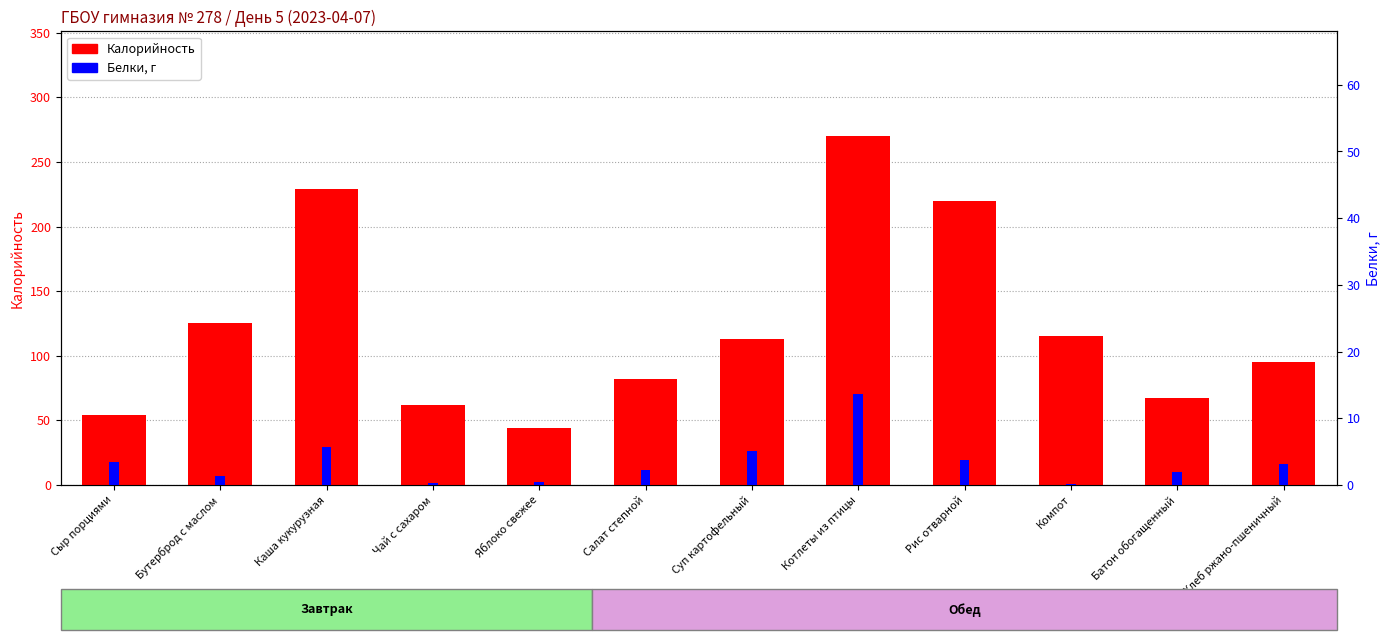

What are all the series names shown in the legend?

Калорийность, Белки, г